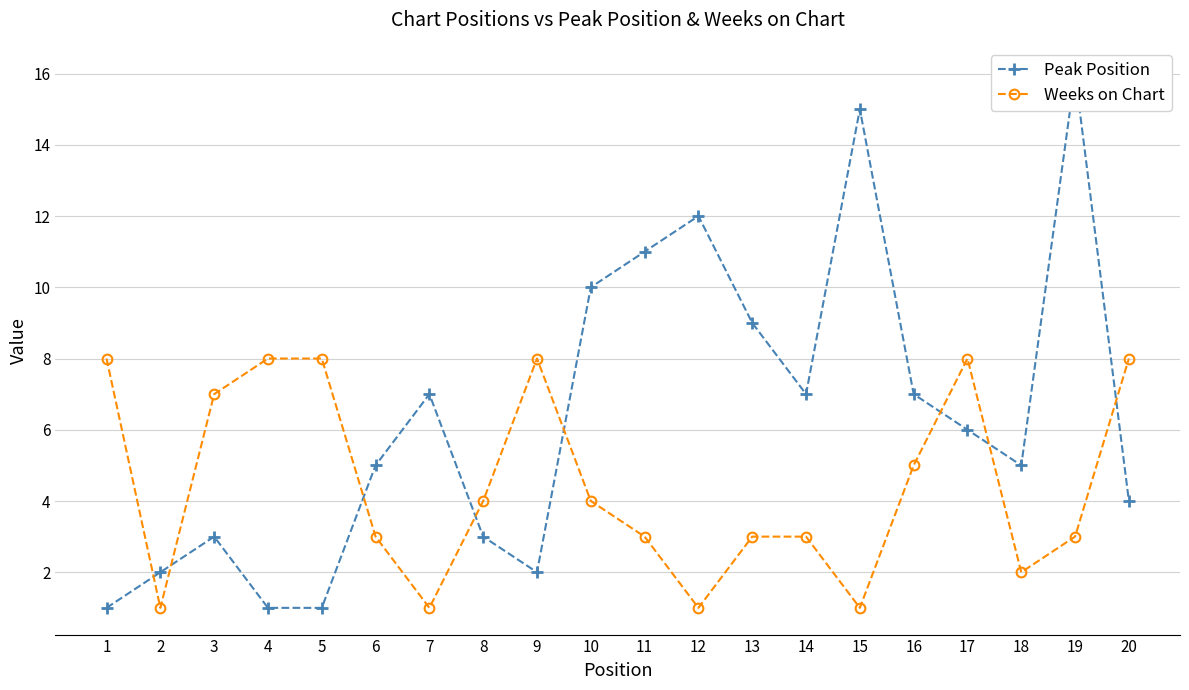

Which series has the largest total across all categories?

Peak Position